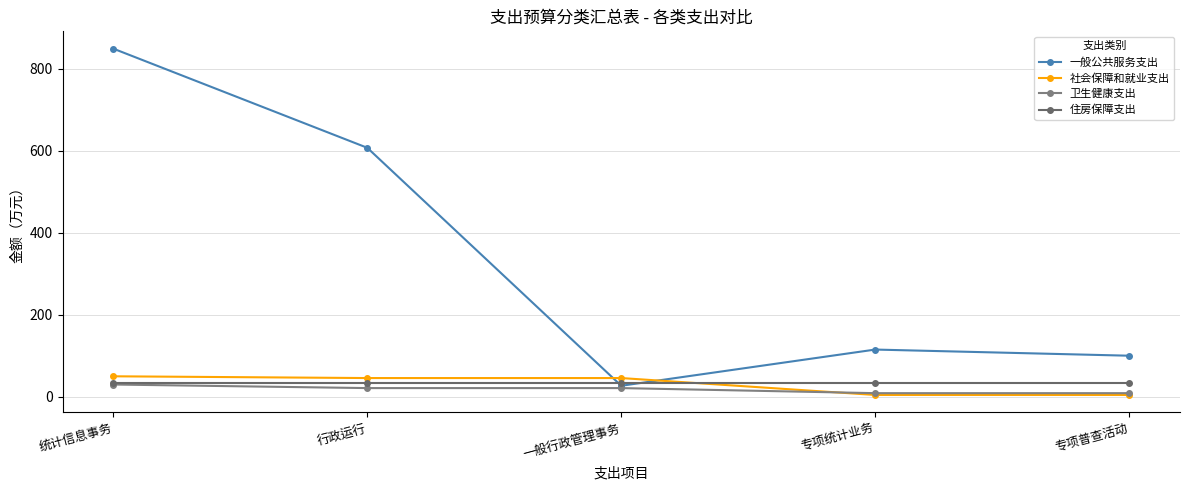

Is this an area chart (filled region under the line)?

No